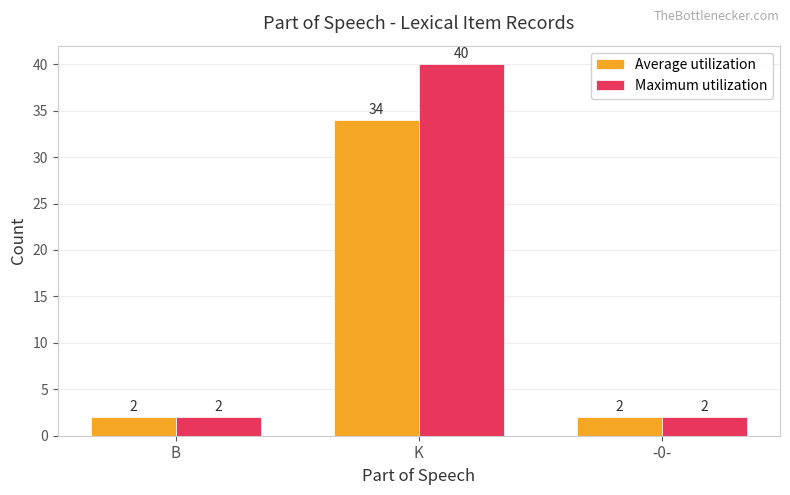

Is the value of Average utilization at K greater than the value of Maximum utilization at -0-?

Yes